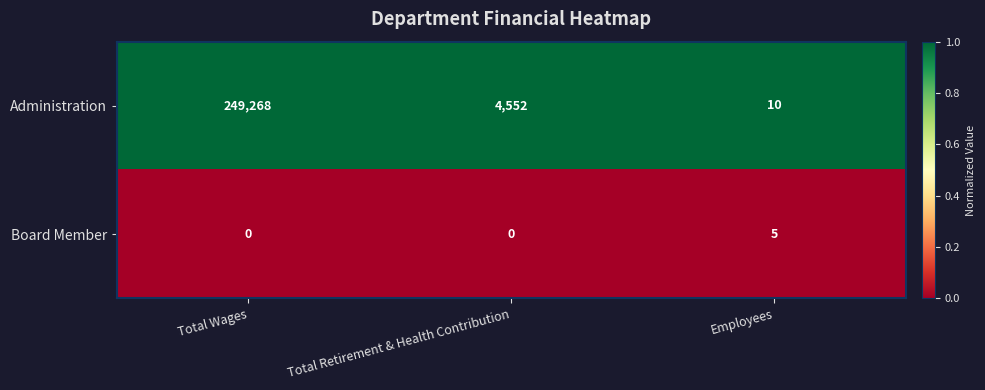

At which category is the sum across all series the highest?

Total Wages